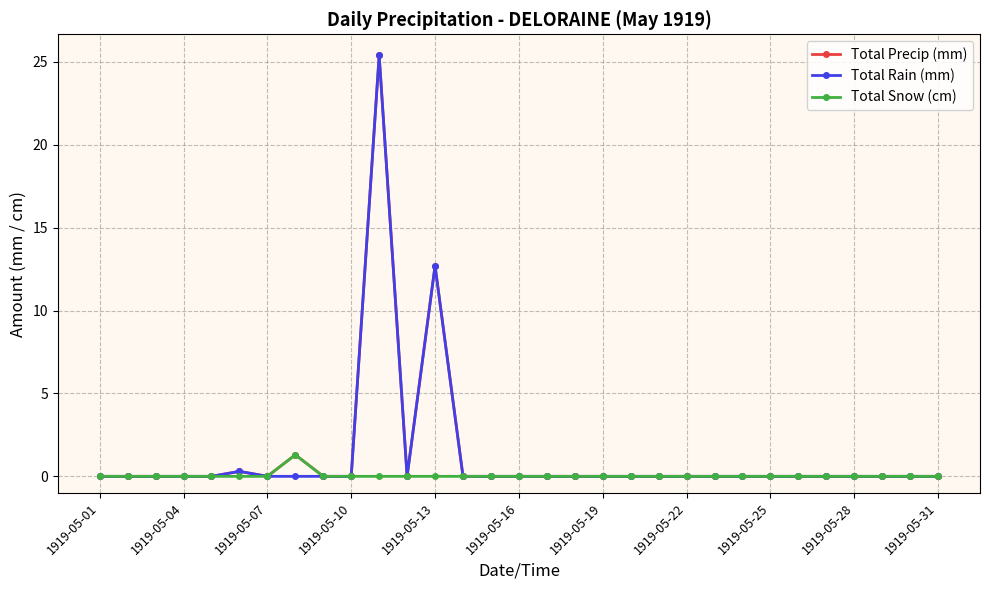

True or false: Total Precip (mm) has more than 2 interior local peaks.

True